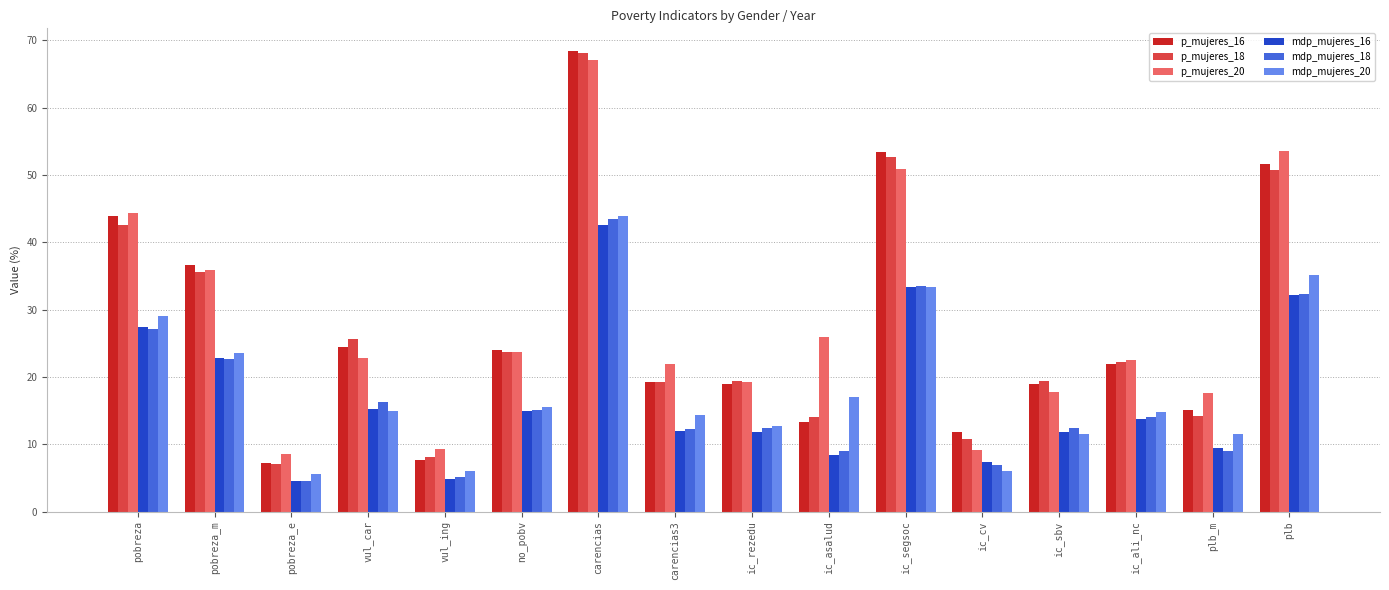

Where does the mdp_mujeres_18 series first go above 14?

pobreza